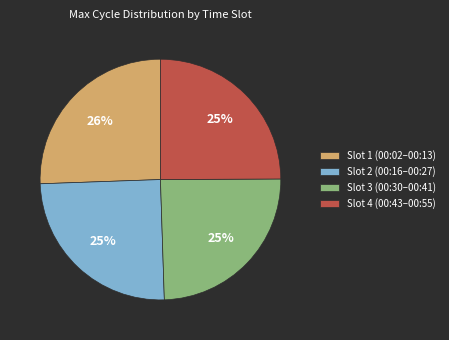

Is it true that Slot 4 (00:43–00:55) is 25% of the pie?

True